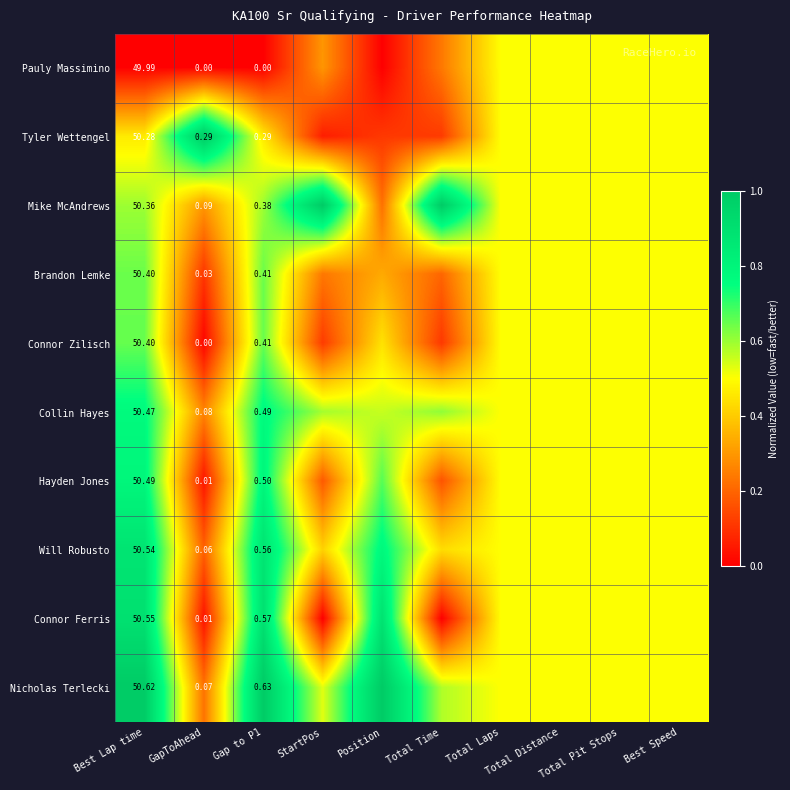

At how many categories does at least one series exceed 0?

10